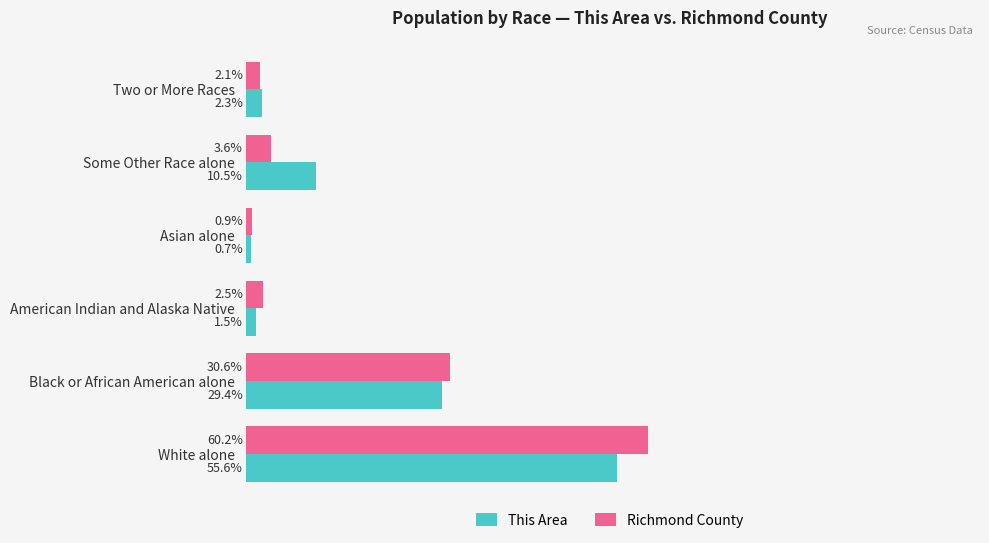

Is the value of This Area at American Indian and Alaska Native greater than the value of Richmond County at American Indian and Alaska Native?

No